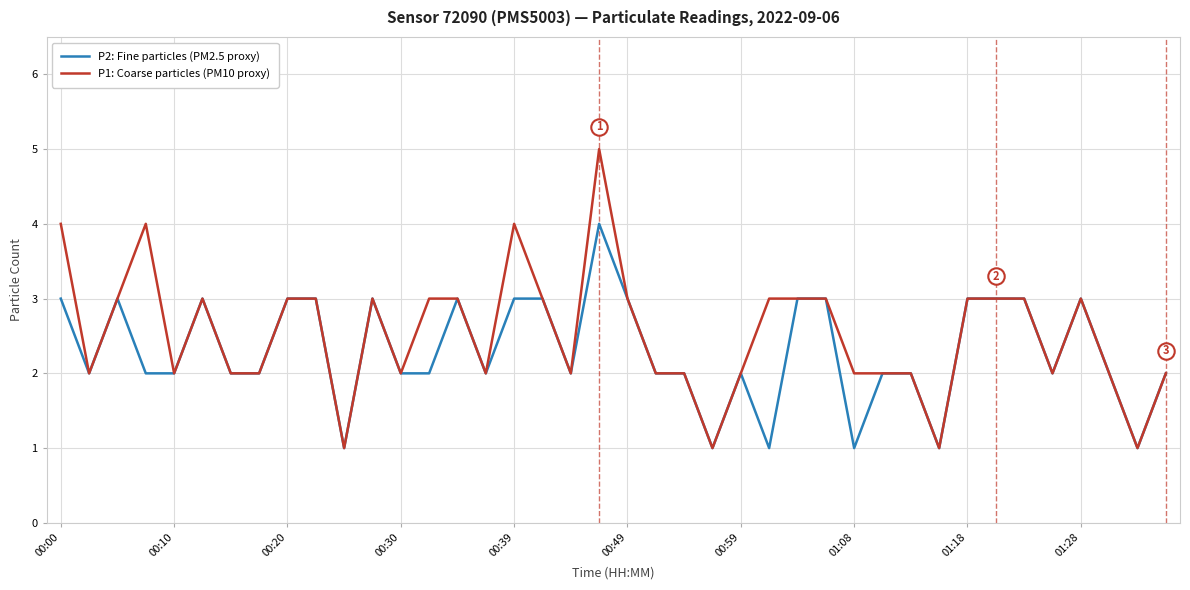

What are all the series names shown in the legend?

P2: Fine particles (PM2.5 proxy), P1: Coarse particles (PM10 proxy)